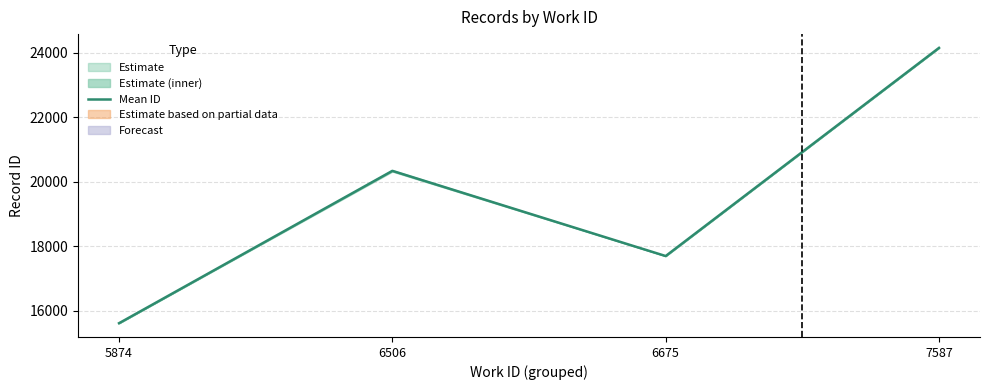

Where is the first local minimum?

6675